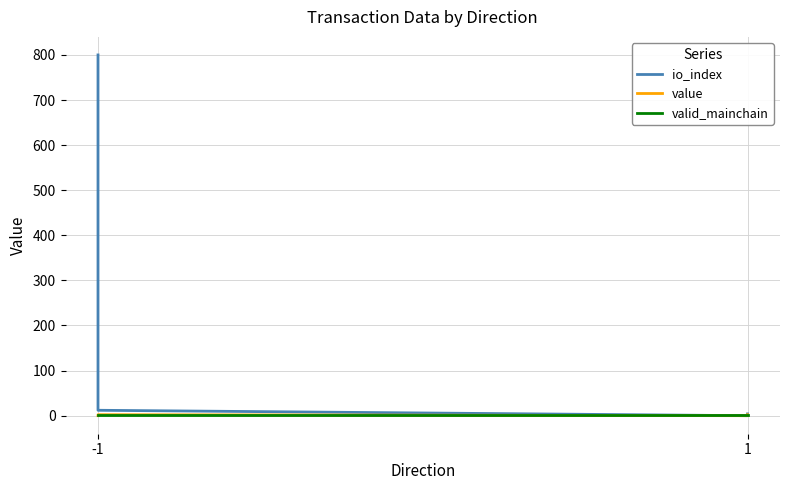

What is the difference between the second highest and second lowest values in the value series?

2.2